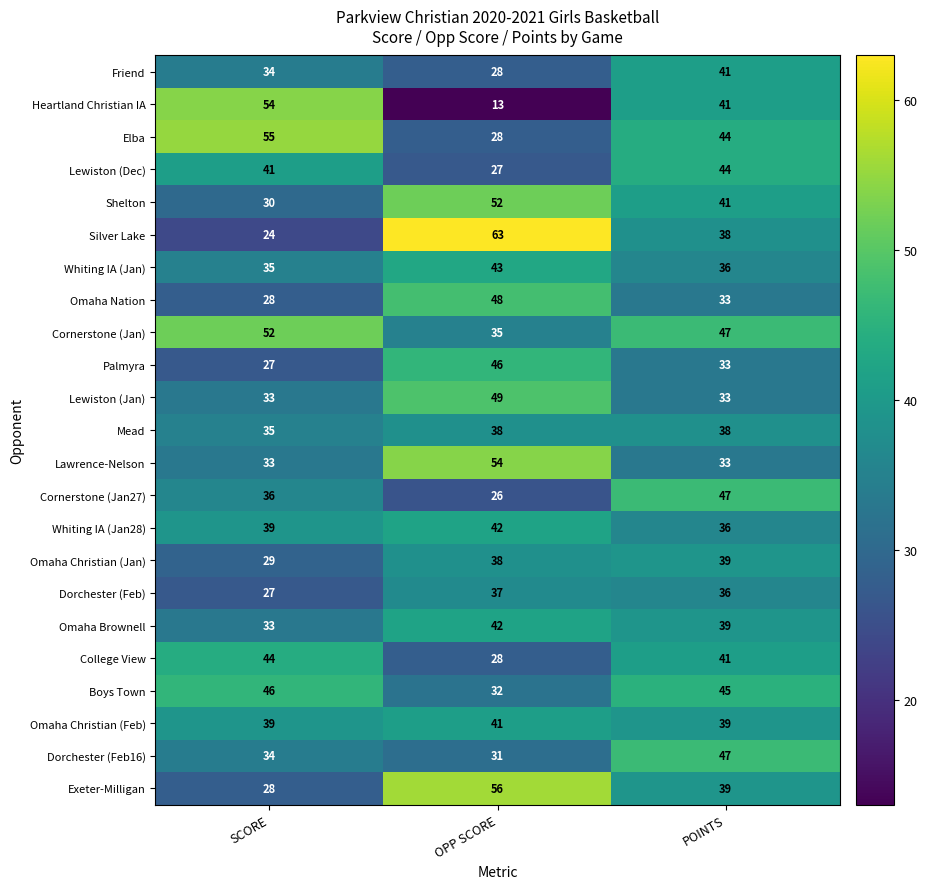

List the labels in order of Omaha Christian (Jan) value, largest first.

POINTS, OPP SCORE, SCORE